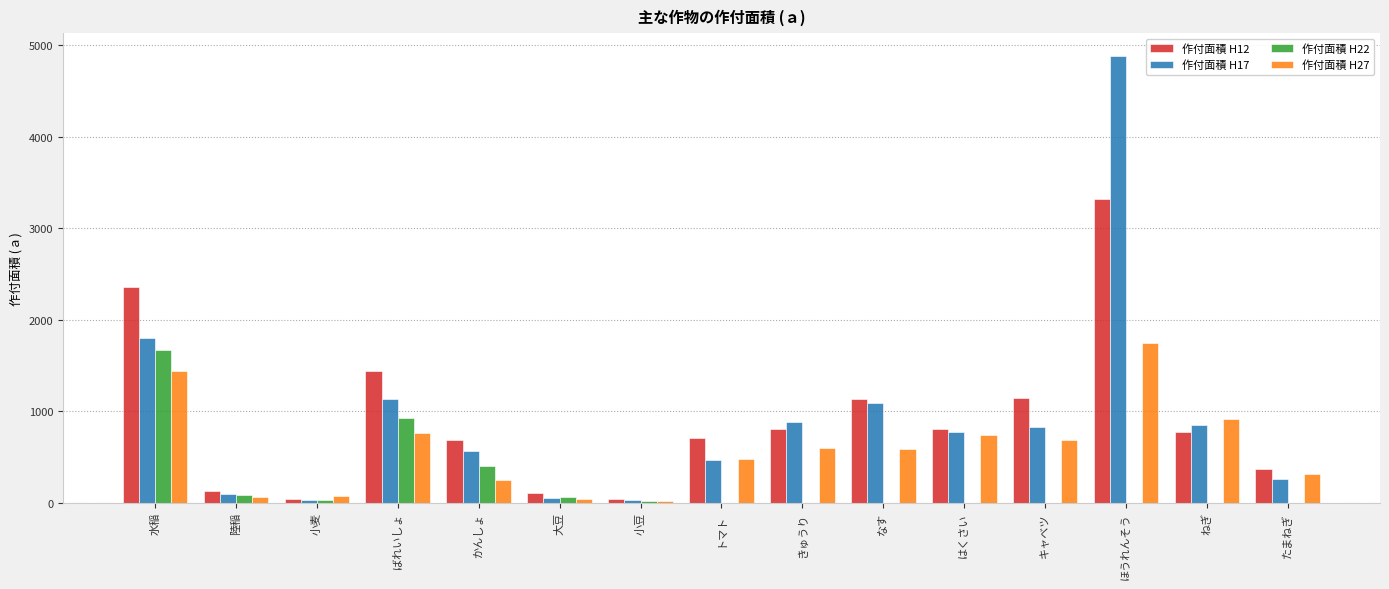

What is the total value across all series at ばれいしょ?

4246